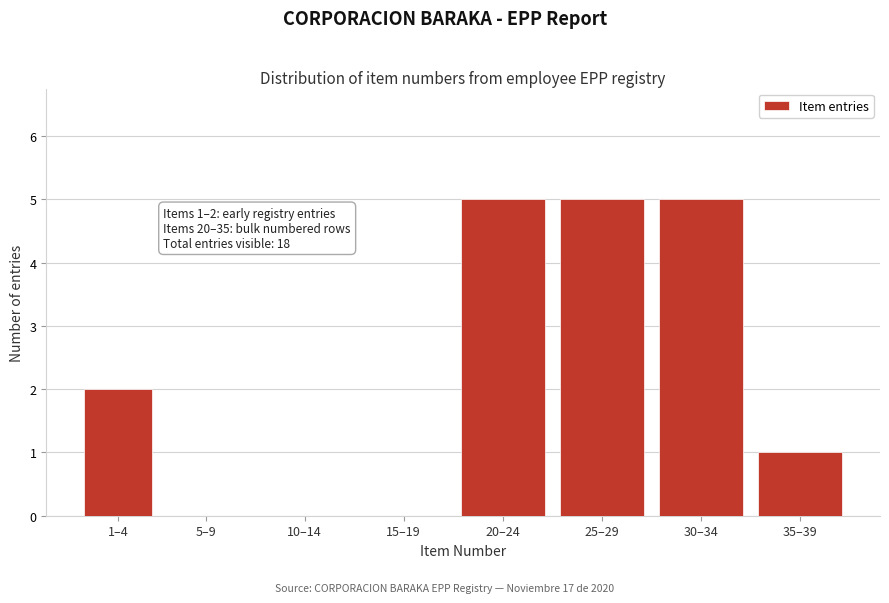

Reading right to left, list all the values displayed in this chart.

35–39=1	30–34=5	25–29=5	20–24=5	15–19=0	10–14=0	5–9=0	1–4=2